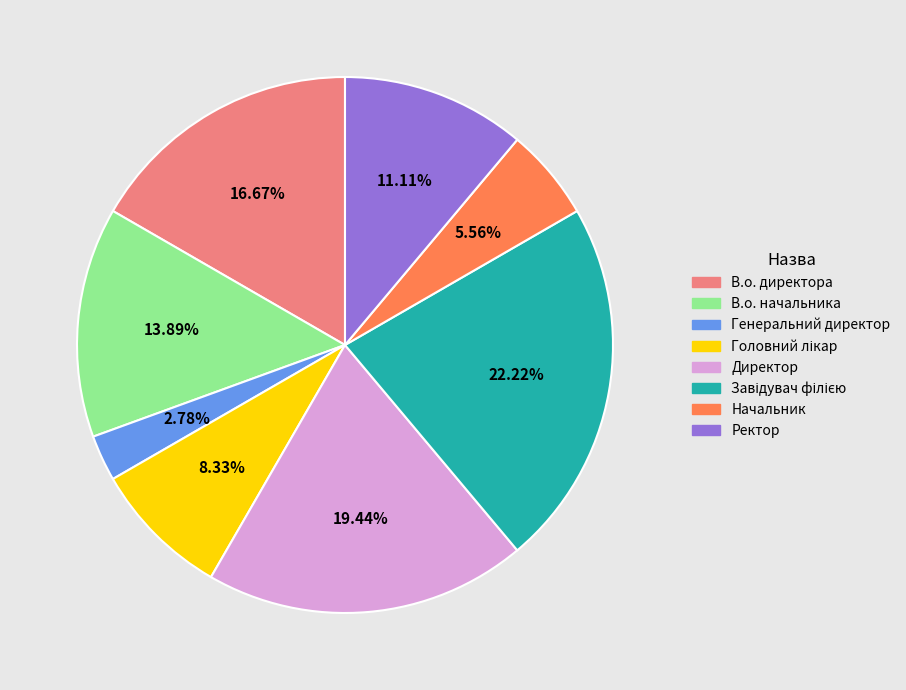

Which category has the smallest portion of the pie?

Генеральний директор